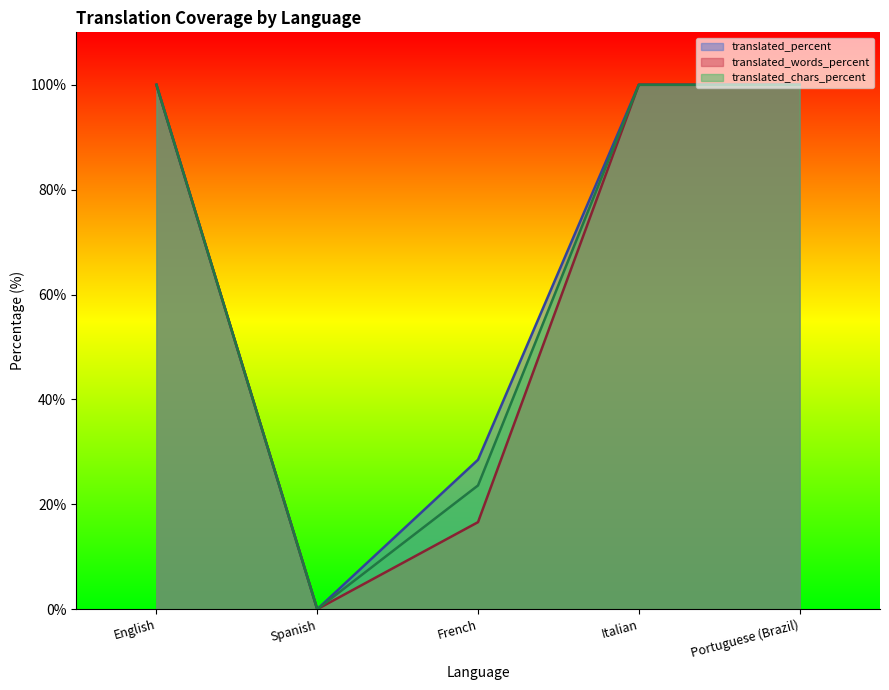

True or false: translated_percent and translated cross at least once.

False